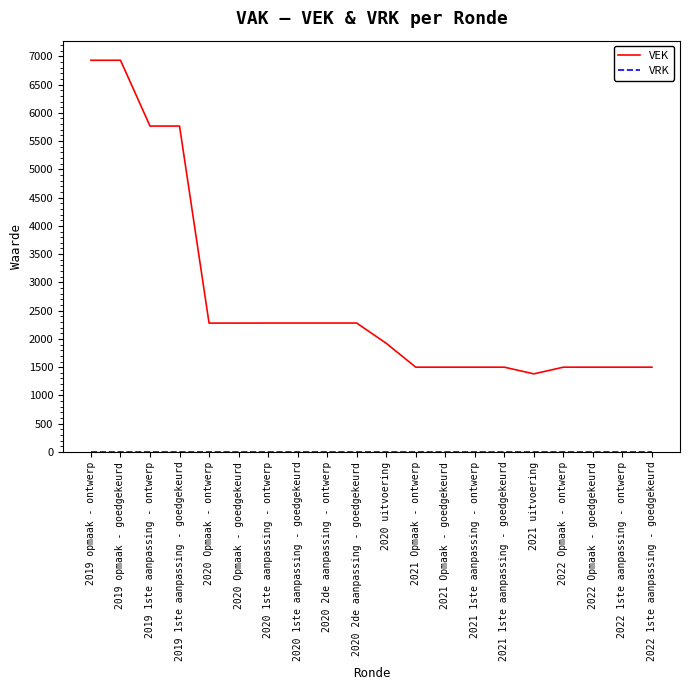

What is the greatest value displayed?

6930